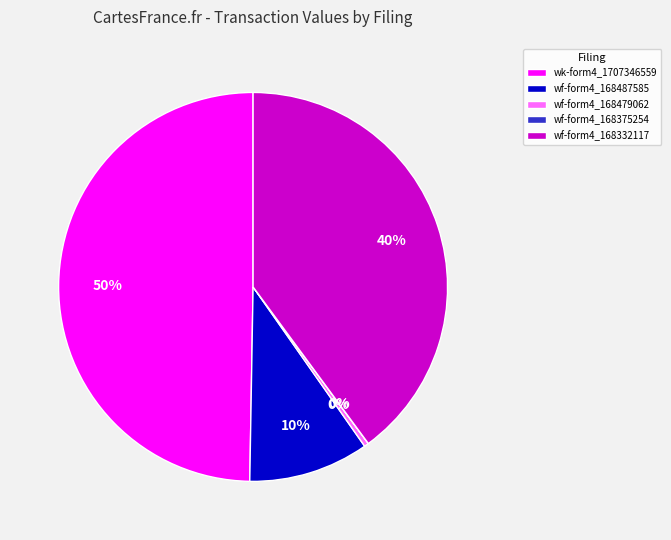

To the nearest percent, what is the average slice percentage?

20%